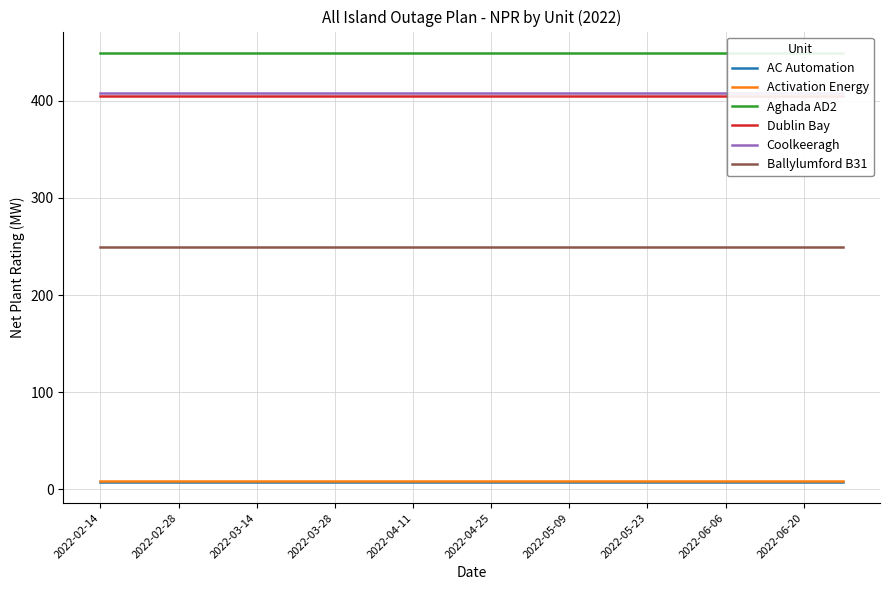

True or false: Aghada AD2 and Activation Energy intersect in this chart.

False